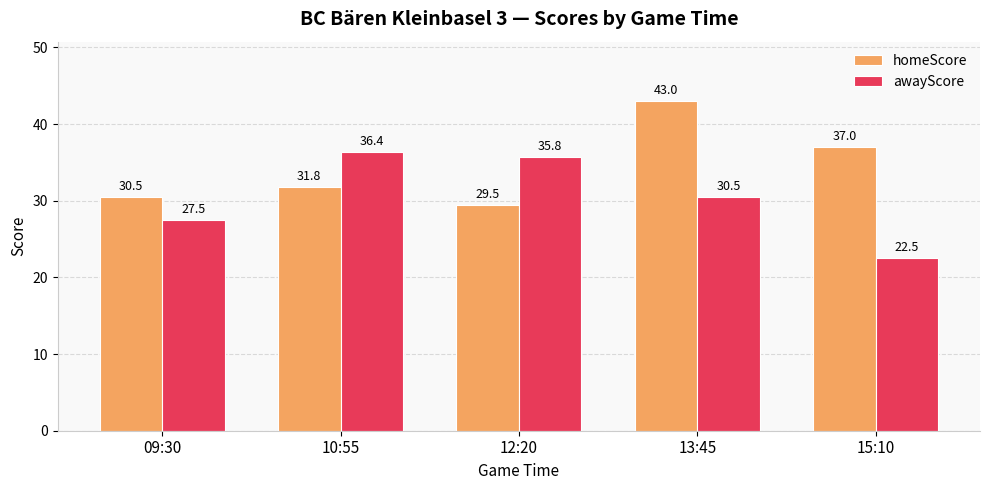

What position from the left is 12:20?

3